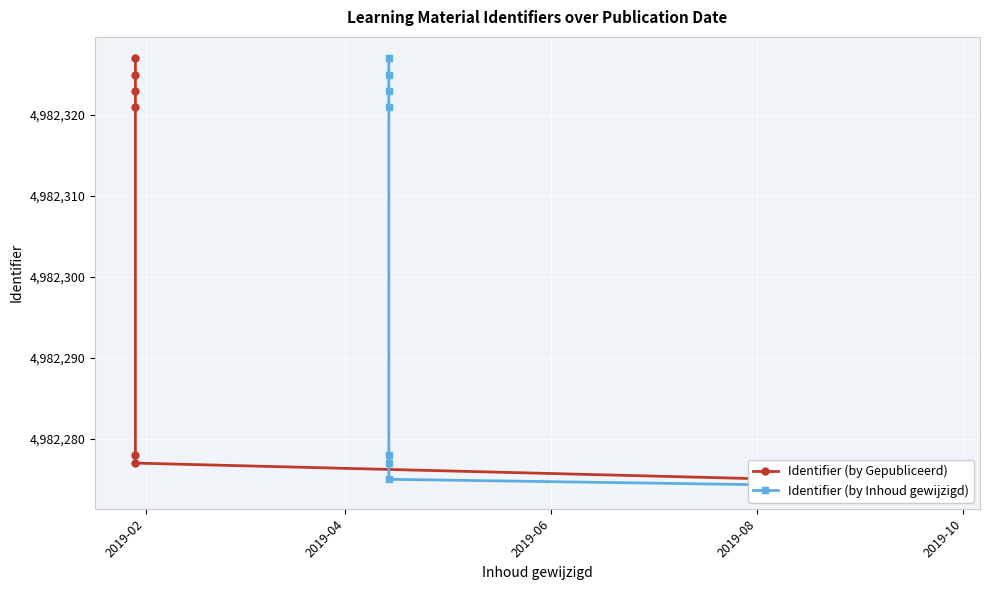

What is the difference between the maximum and minimum values in the Identifier (by Gepubliceerd) series?

53